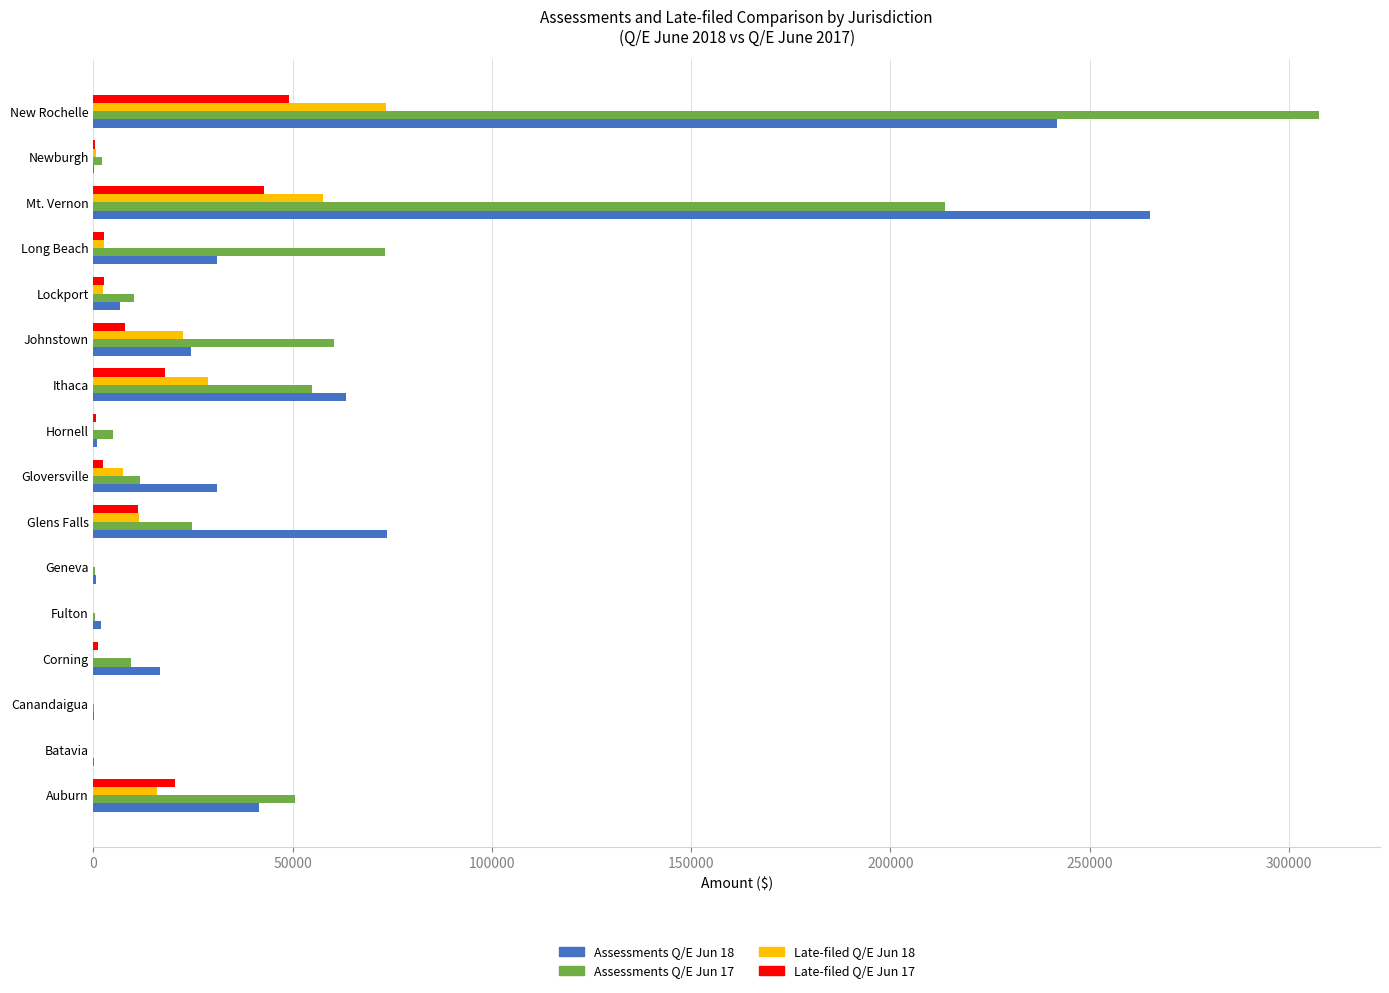

Is it true that Late-filed Q/E Jun 17 equals 59329.4 at Mt. Vernon?

False